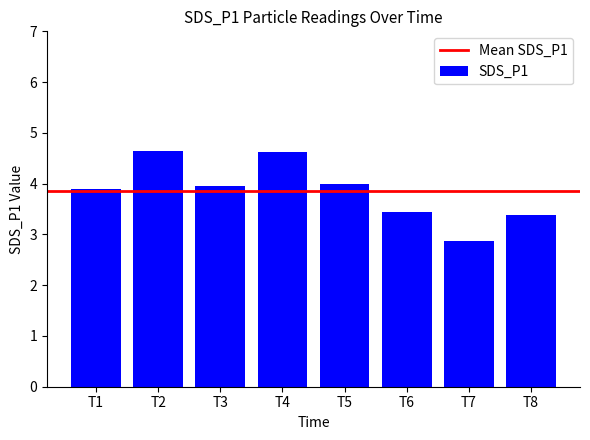

What is the difference between the maximum and minimum values?

1.8